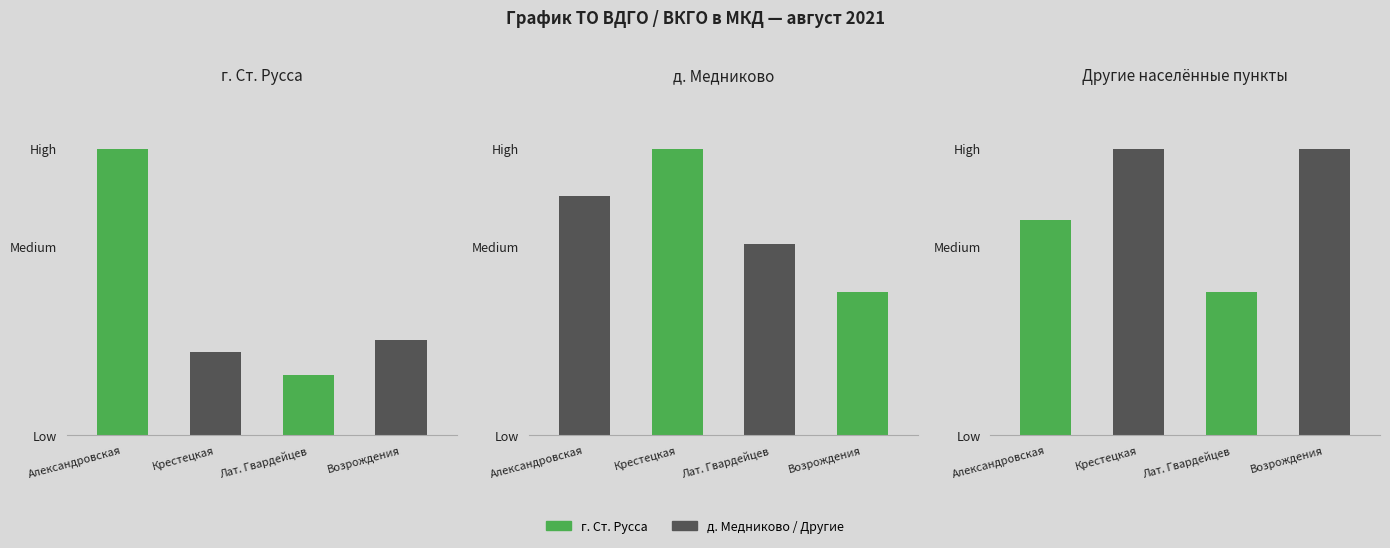

What is the label of the 3rd bar from the left?

Лат. Гвардейцев